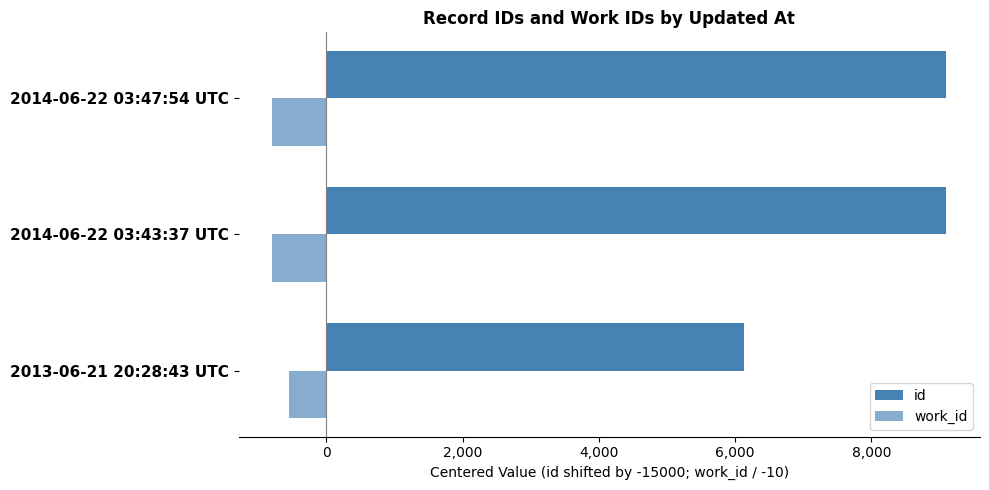

Reading right to left, list all the values displayed in this chart.

id: 9101.0	9098.0	6127.0
work_id: -794.6	-794.6	-545.2